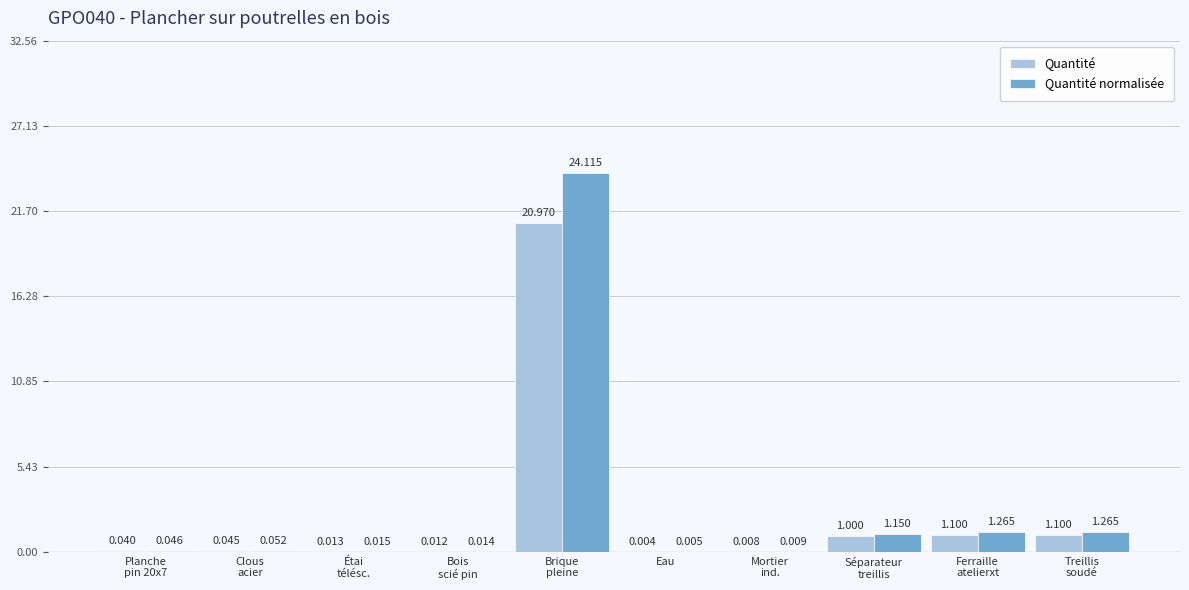

Which series has the largest total across all categories?

Quantité normalisée